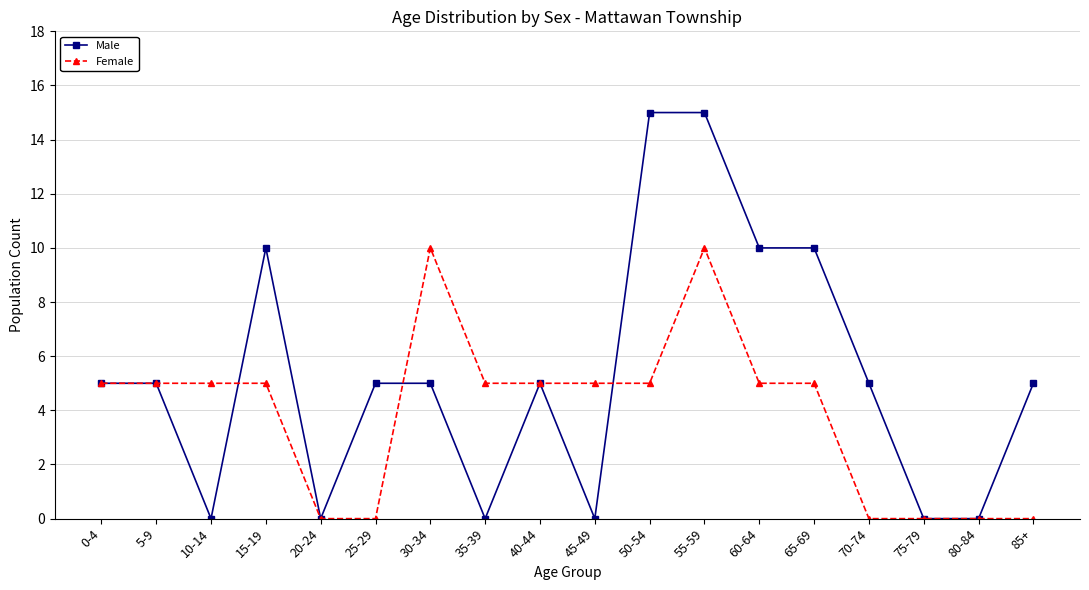

At how many categories does at least one series exceed 3?

15